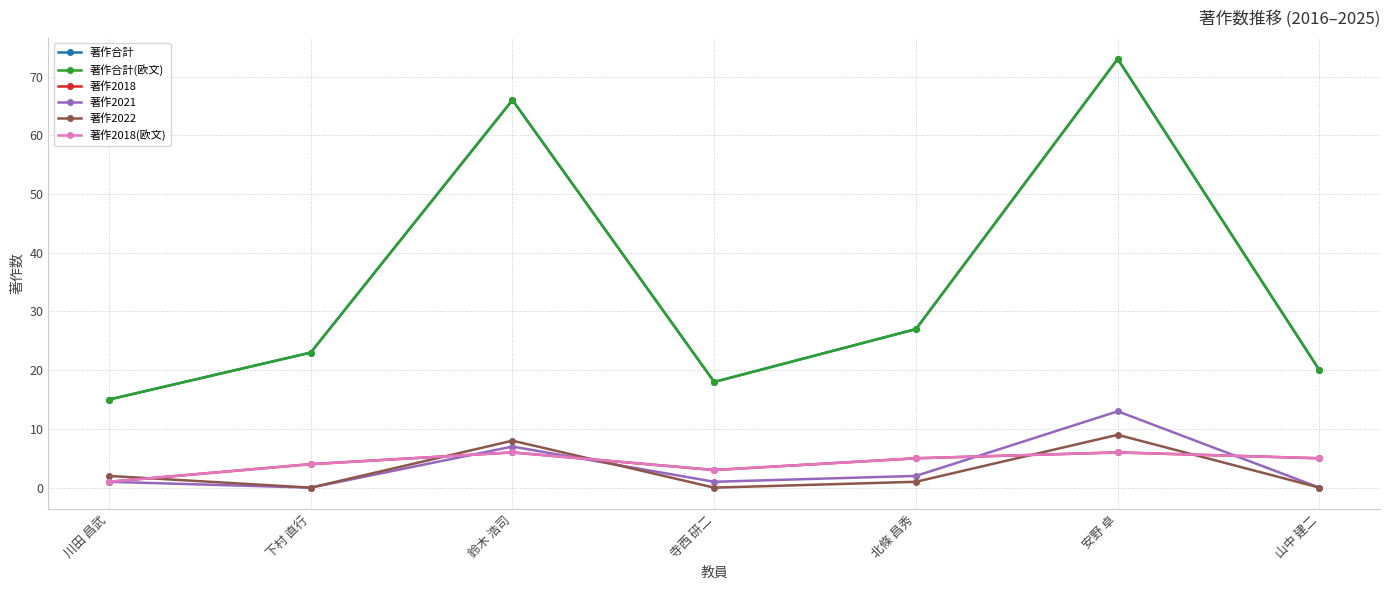

How many interior local peaks does the 著作2018(欧文) series have?

2